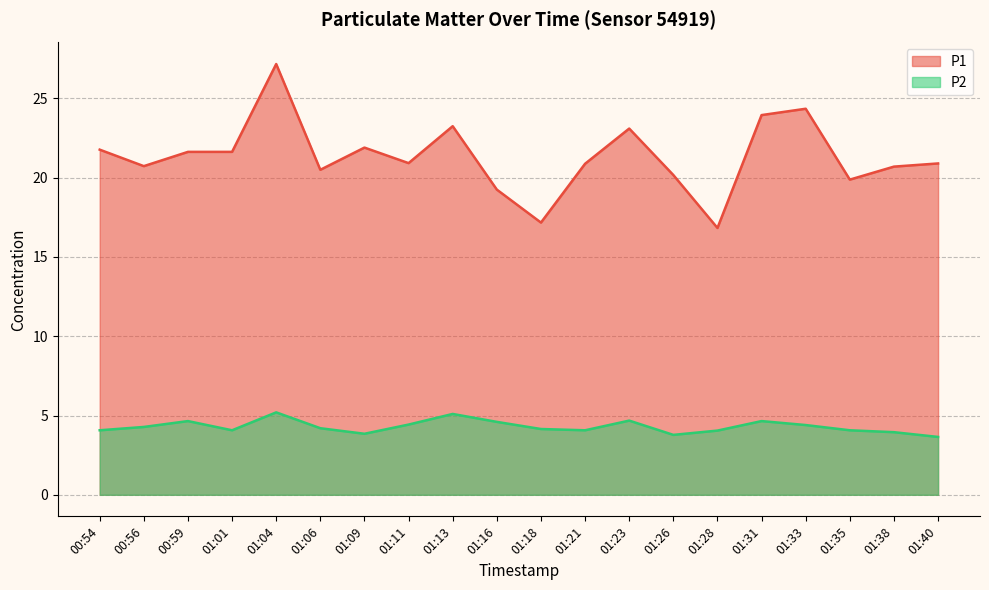

Where does the P2 series first go above 4?

00:54